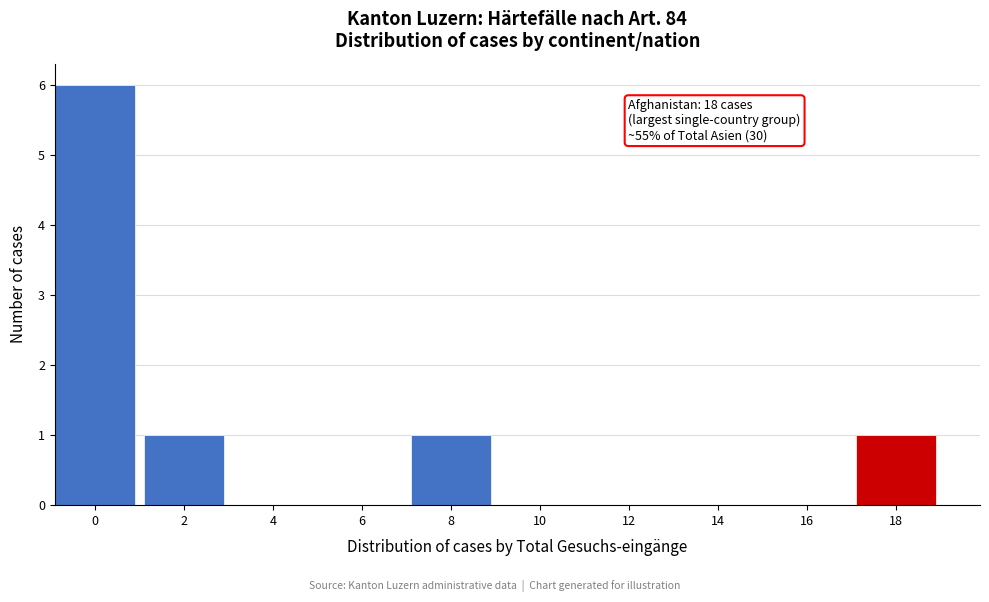

Reading left to right, list all the values displayed in this chart.

0=6	2=1	4=0	6=0	8=1	10=0	12=0	14=0	16=0	18=1